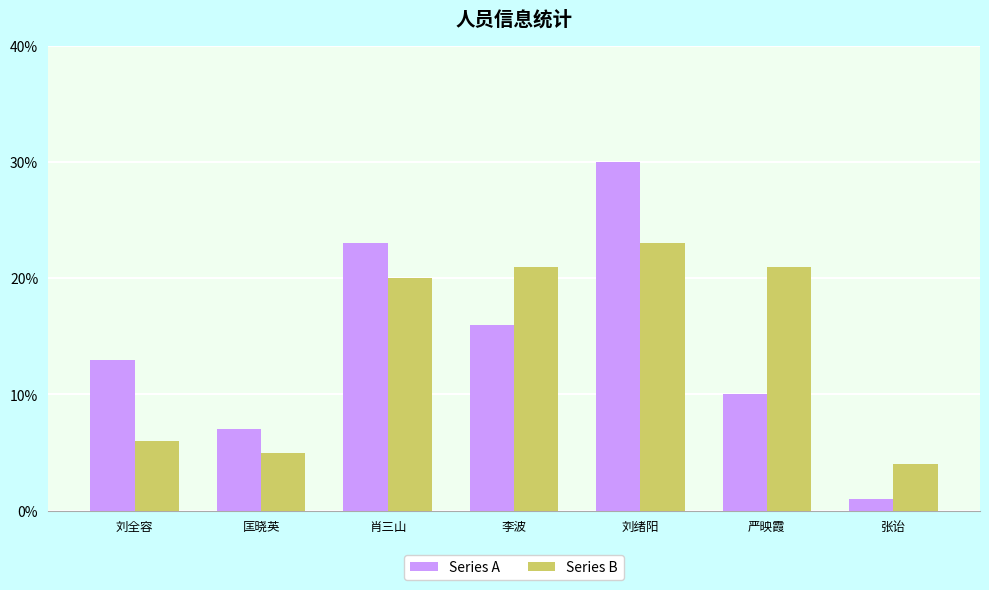

What is the value of the Series B bar at the 3rd from the left?

20